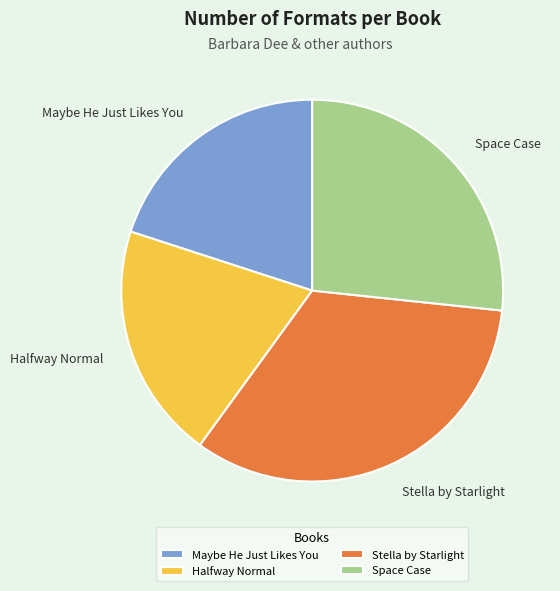

Does any single category account for the majority?

No